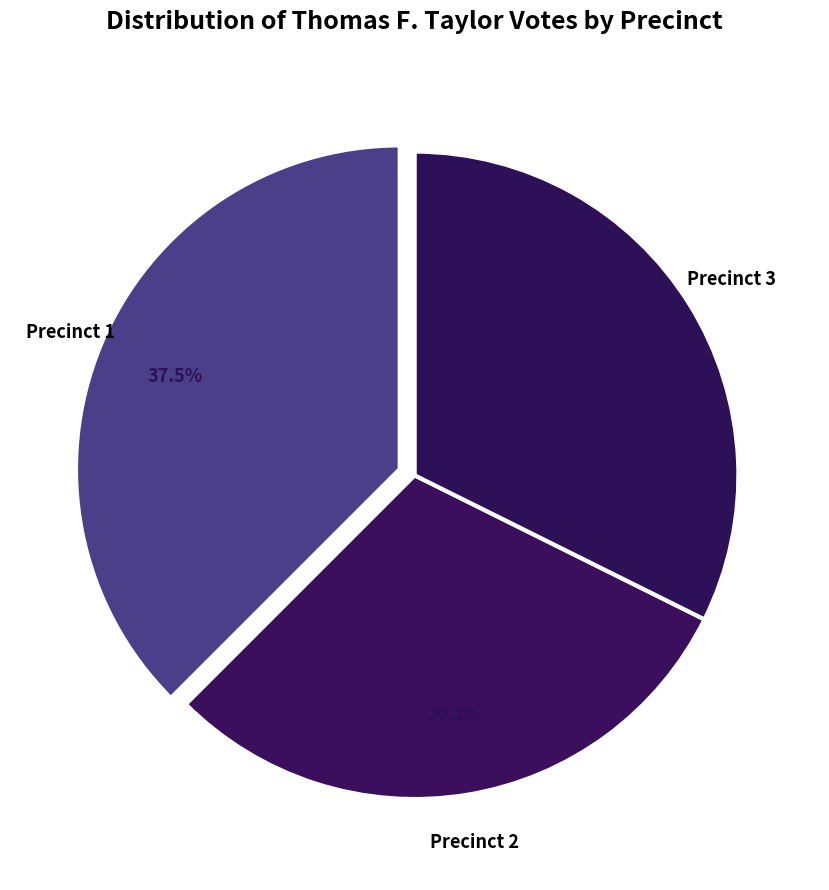

Which slice is the smallest?

2